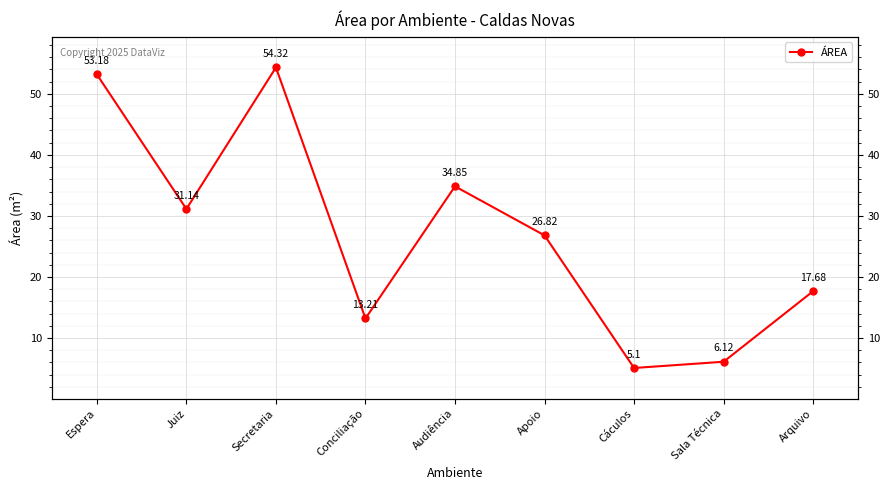

Count the number of categories in the chart.

9